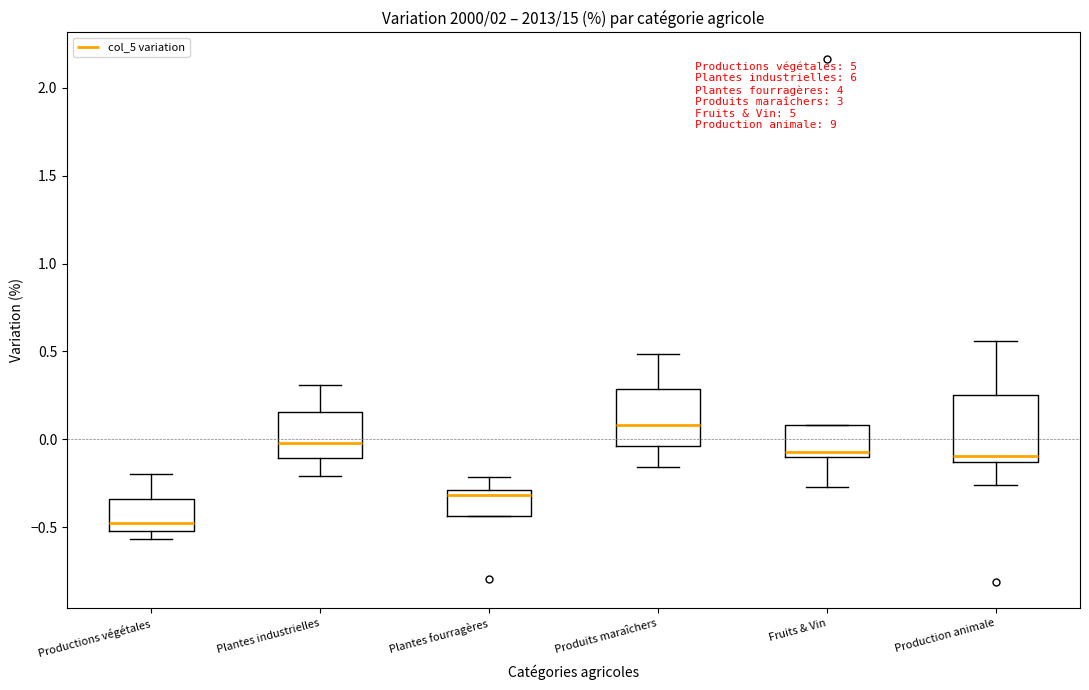

Reading left to right, read every box against the y-axis: the position of its median line, the range the box covers, and the ends of its whiskers. The values are not printed on the chart, so give them approximately, as read against the axis.

Productions végétales: median -0.50 (just above the box's lower edge), box -0.50 to -0.35, whiskers -0.55 to -0.20
Plantes industrielles: median 0.00, box -0.10 to 0.15, whiskers -0.20 to 0.30
Plantes fourragères: median -0.30 (just below the box's upper edge), box -0.45 to -0.30, whiskers -0.45 to -0.20
Produits maraîchers: median 0.10, box -0.05 to 0.30, whiskers -0.15 to 0.50
Fruits & Vin: median -0.05, box -0.10 to 0.10, whiskers -0.25 to 0.10
Production animale: median -0.10, box -0.15 to 0.25, whiskers -0.25 to 0.55